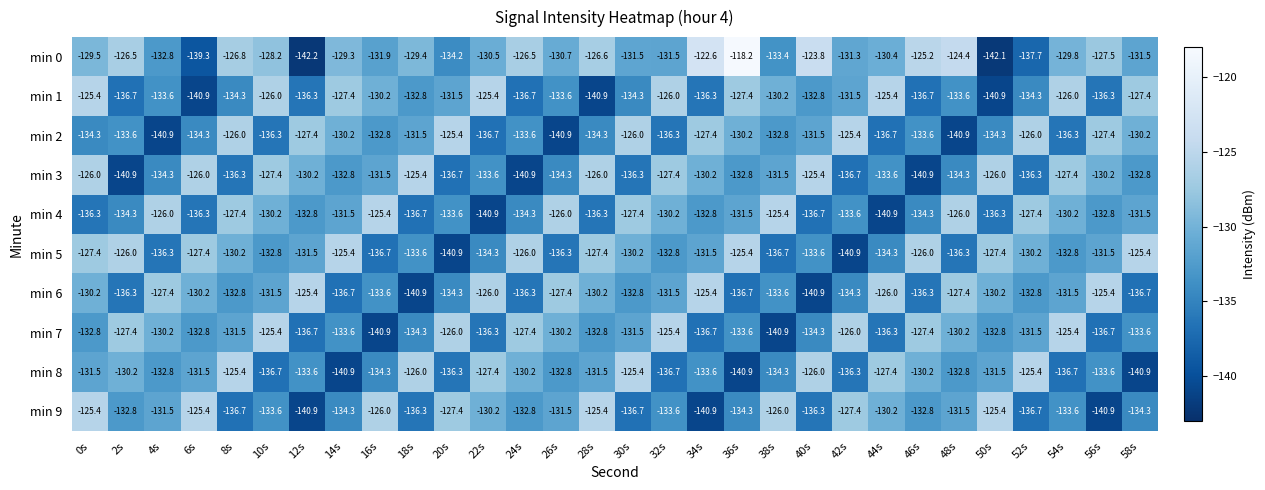

Where does the min 1 series first go above -132?

0s